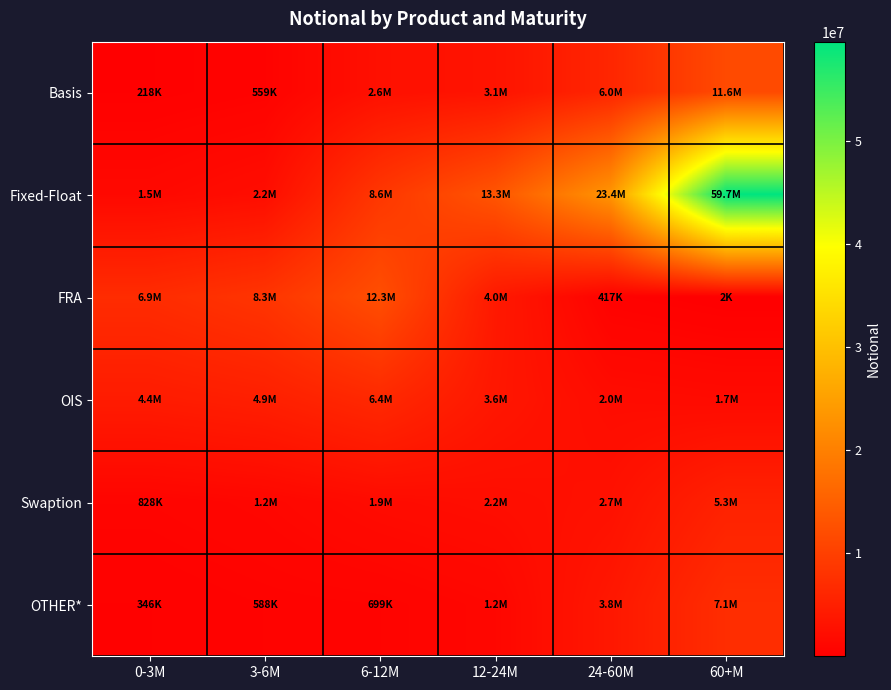

Between 60+M and 3-6M, which is larger?

60+M